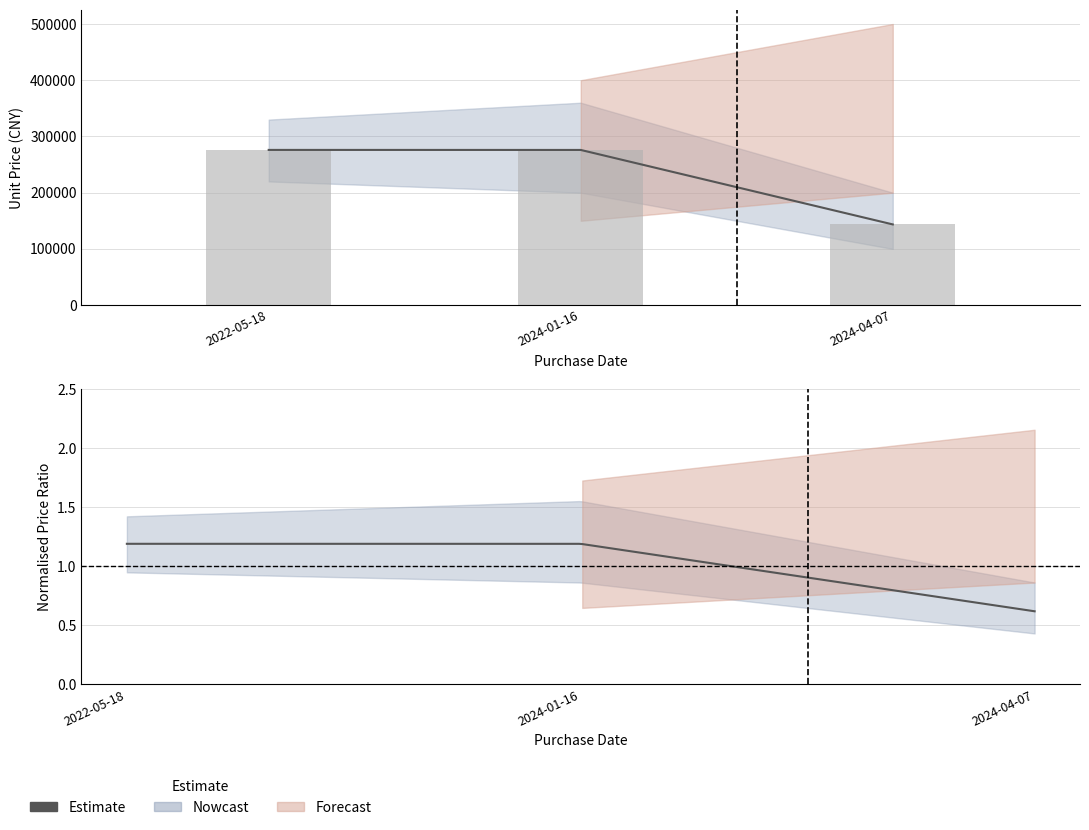

True or false: the data shows 276000 at 2024-01-16.

True